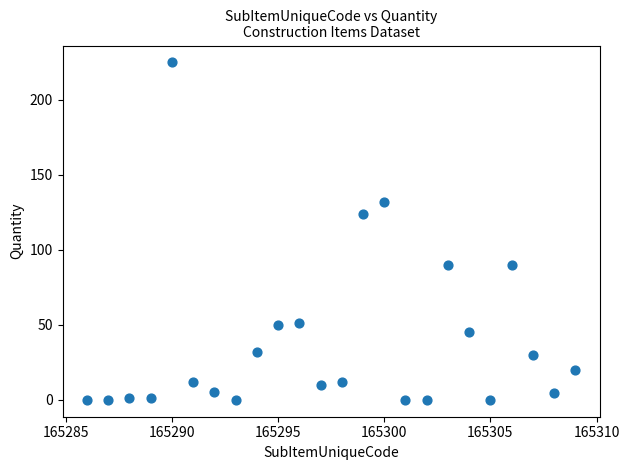

What is the range of Y values (max minus min)?

225.0